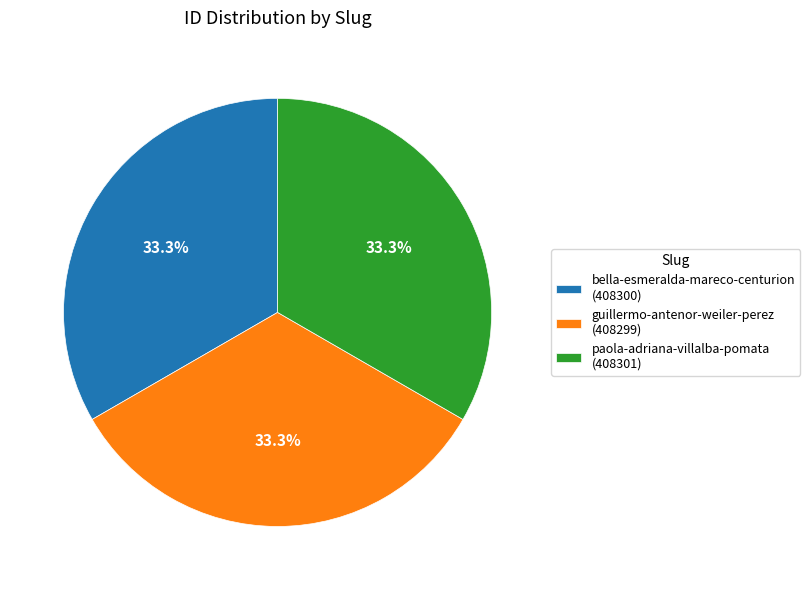

Does any single category account for the majority?

No